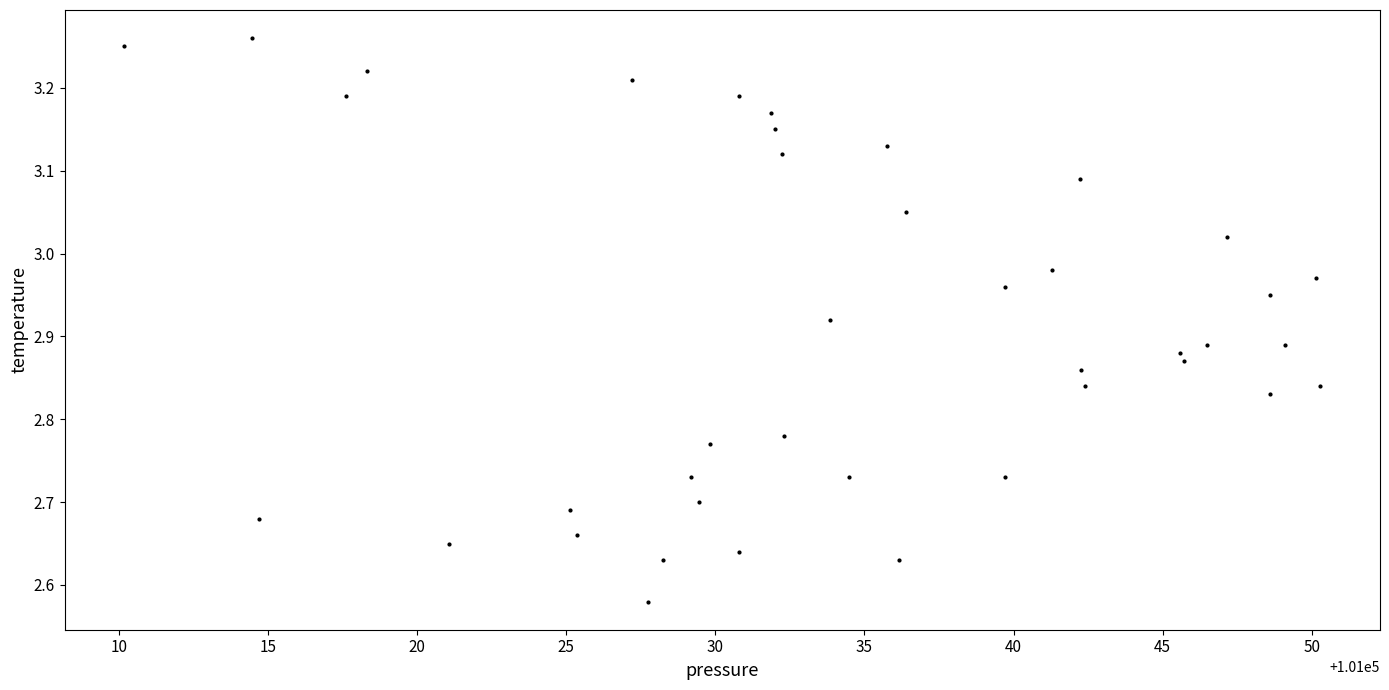

What is the range of X values (max minus min)?

40.1